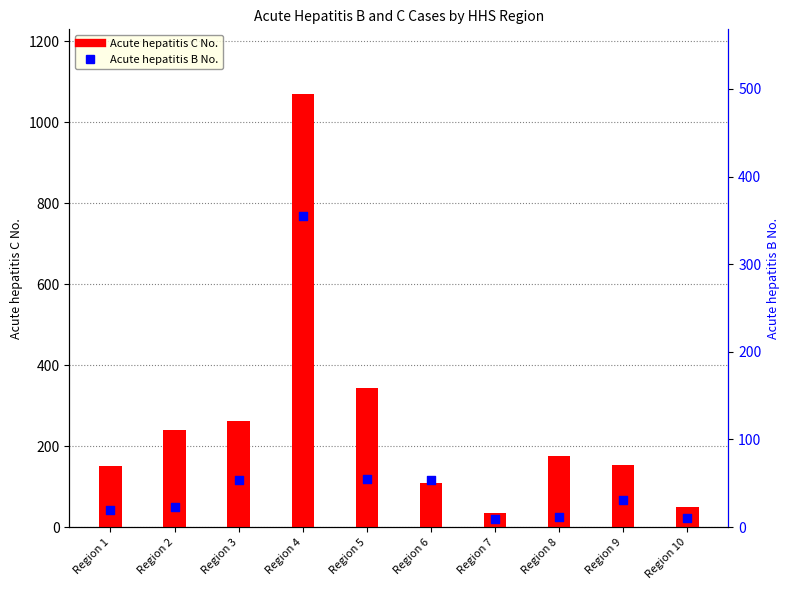

Which series has the largest total across all categories?

Acute hepatitis C No.